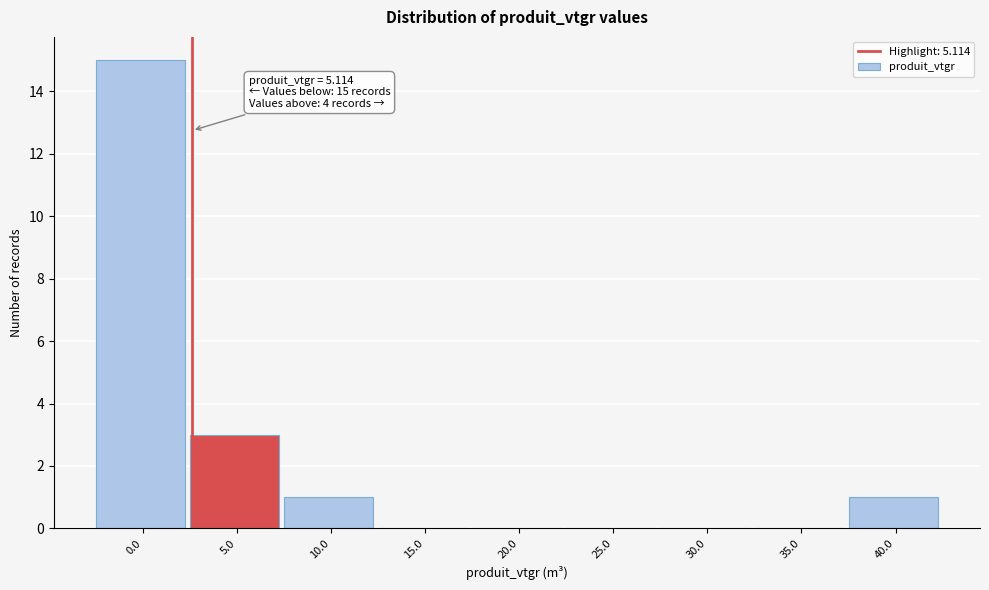

Reading left to right, extract all data points from this chart.

0.0=15	5.0=3	10.0=1	15.0=0	20.0=0	25.0=0	30.0=0	35.0=0	40.0=1